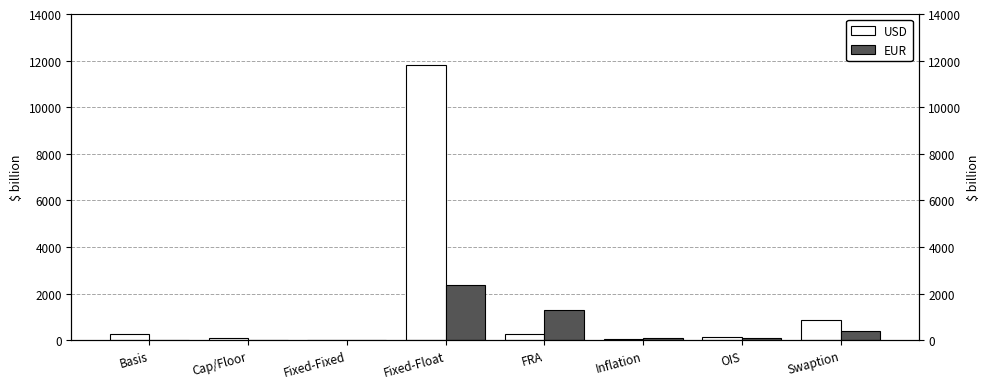

What is the difference between the second highest and second lowest values in the USD series?

812